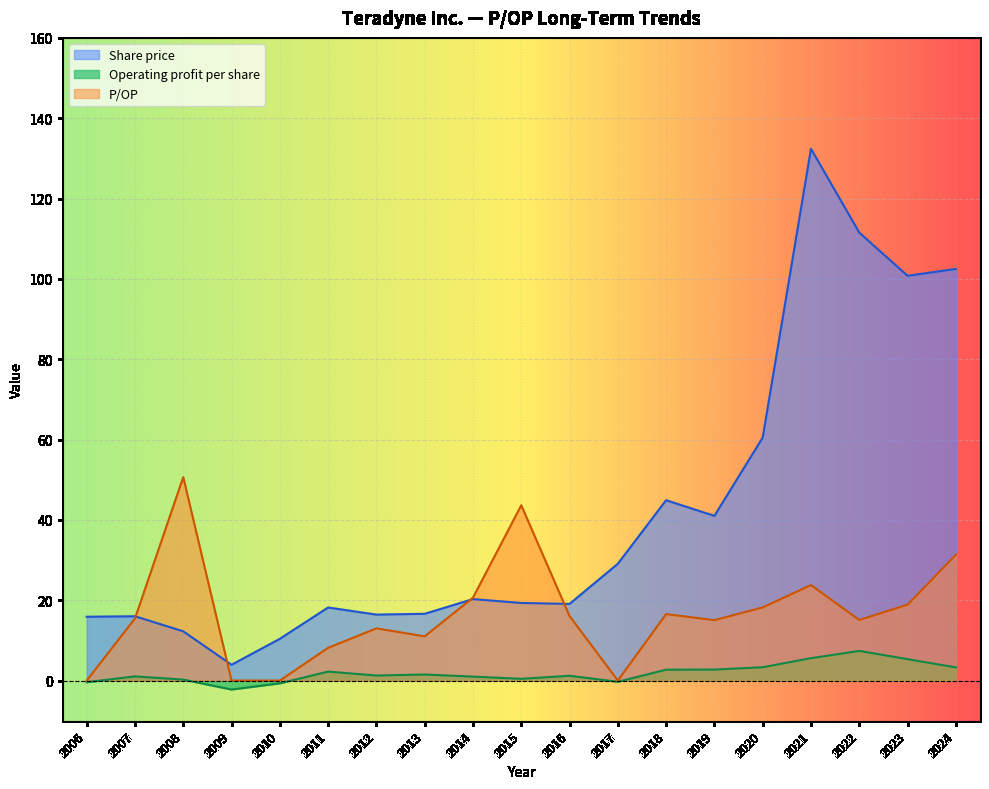

True or false: Operating profit per share has a value of 3.3 at 2020.

True